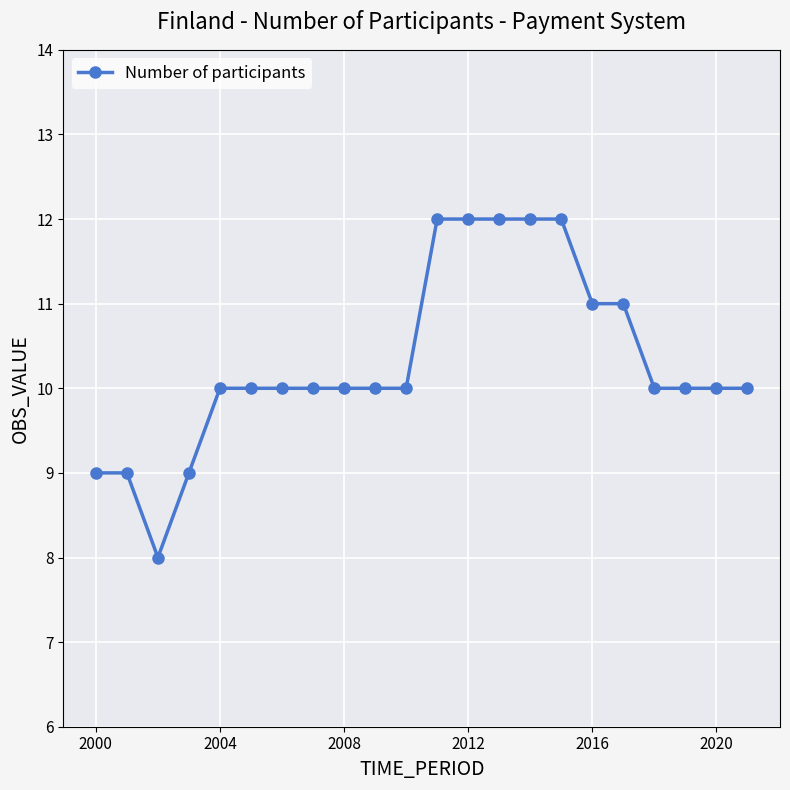

What is the average value?

10